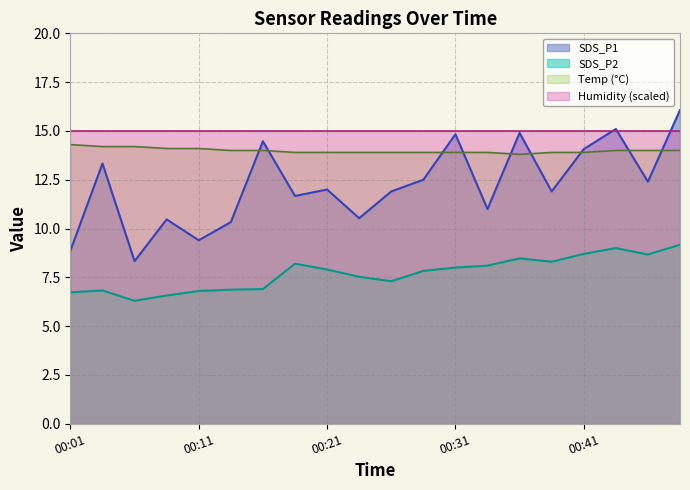

Which series has the largest total across all categories?

Humidity (scaled)